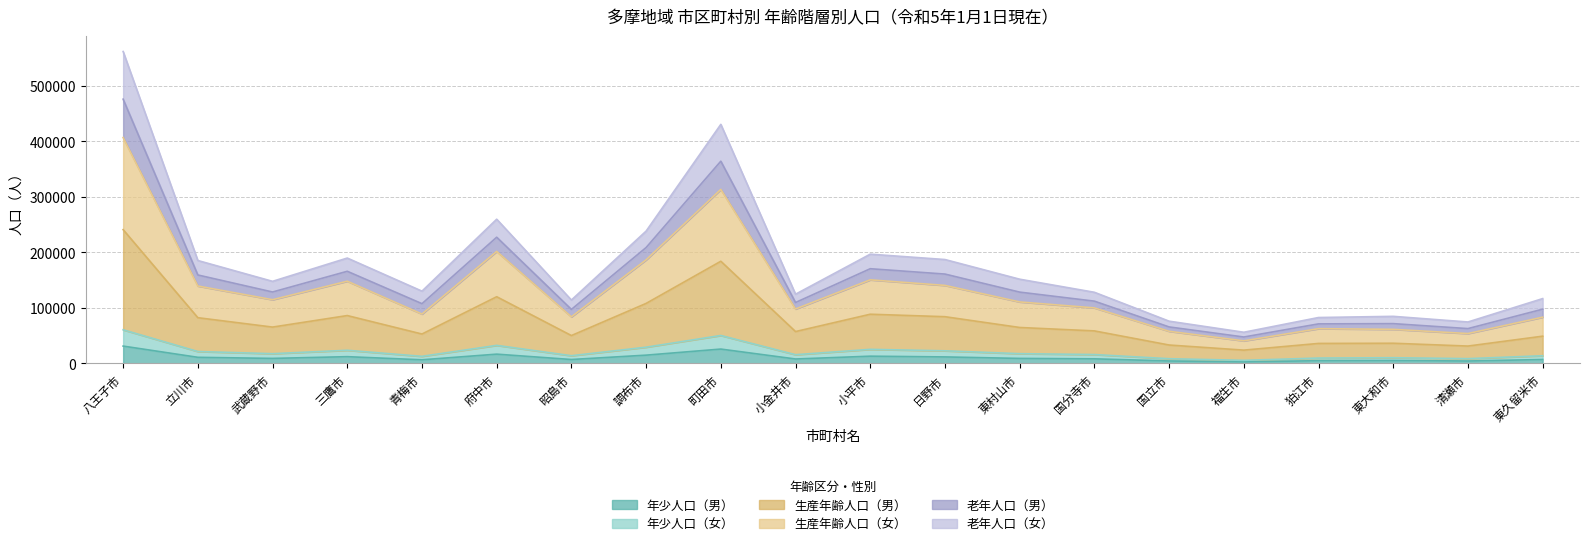

True or false: 年少人口（女） has more than 1 interior local peaks.

True